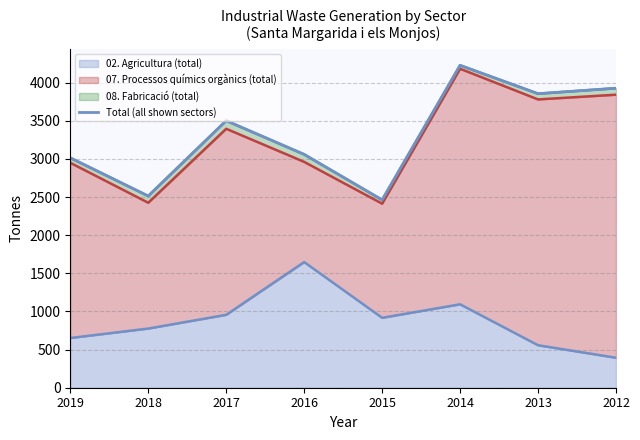

What is the sum of all values?

26566